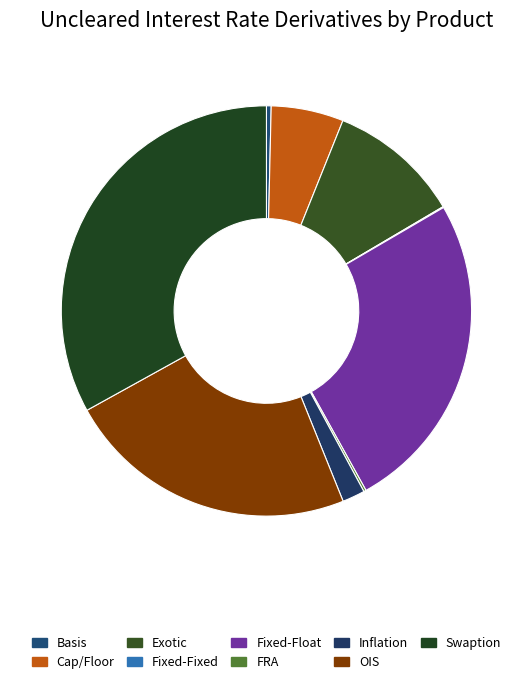

Count the number of slices in the pie.

9